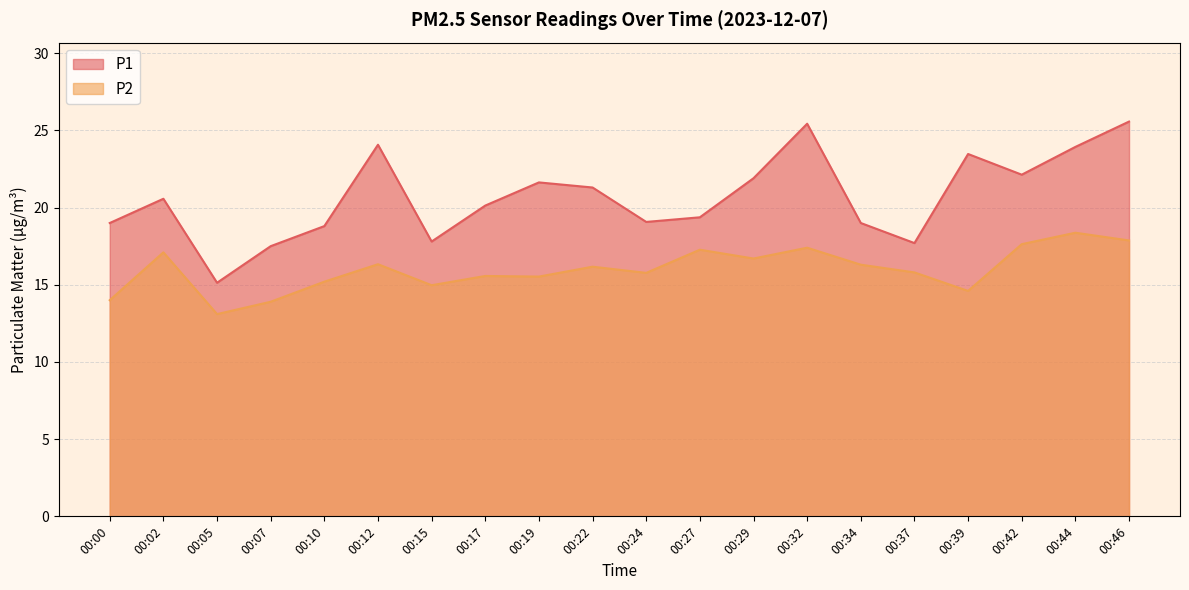

What is the difference between the P1 values at 00:12 and 00:46?

1.5